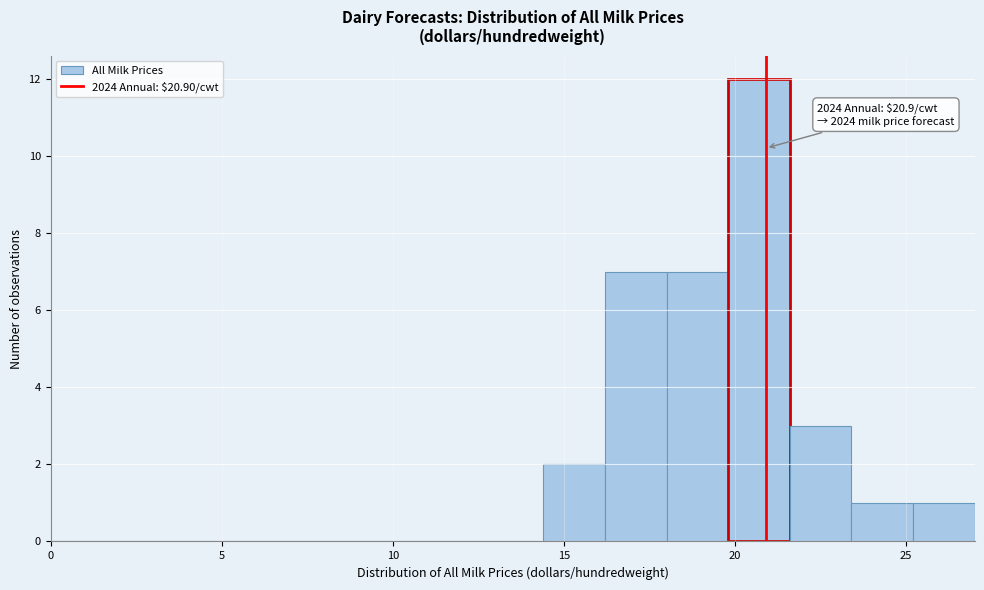

Around what value on the x-axis is the tallest bar? Give the approximate position of its centre, as read against the axis.

20.5